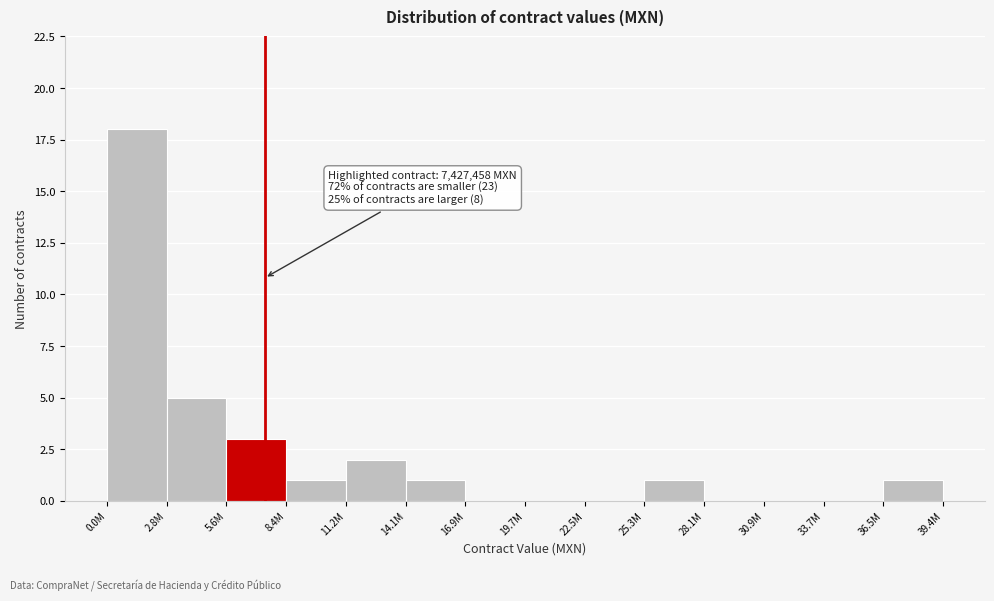

Reading left to right, transcribe all the data shown in this chart.

0.0M=18	2.8M=5	5.6M=3	8.4M=1	11.2M=2	14.1M=1	16.9M=0	19.7M=0	22.5M=0	25.3M=1	28.1M=0	30.9M=0	33.7M=0	36.5M=1